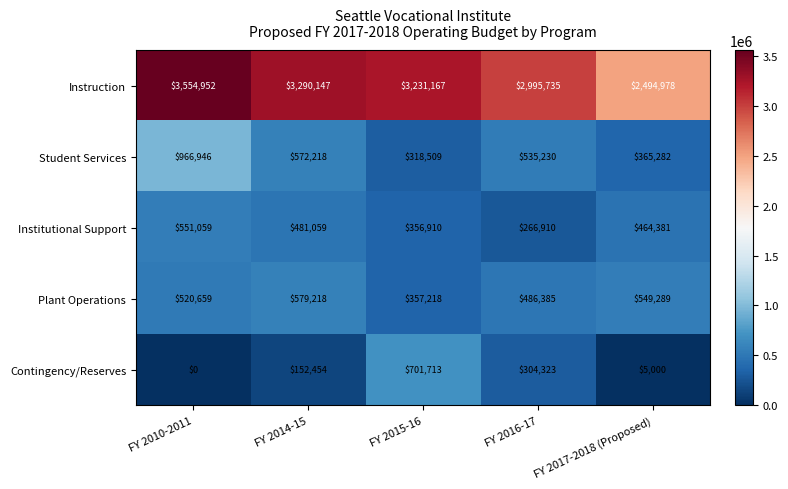

Reading left to right, extract all data points from this chart.

Instruction: 3554952	3290147	3231167	2995735	2494978
Student Services: 966946	572218	318509	535230	365282
Institutional Support: 551059	481059	356910	266910	464381
Plant Operations: 520659	579218	357218	486385	549289
Contingency/Reserves: 0	152454	701713	304323	5000